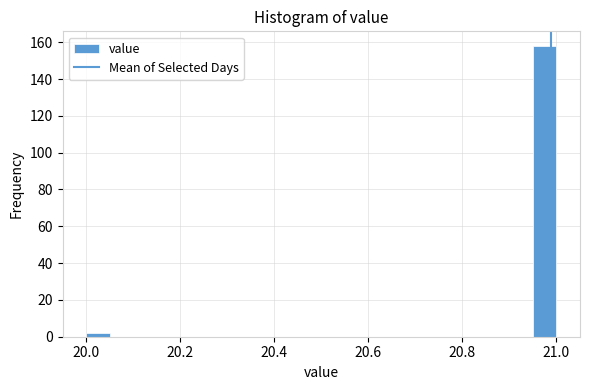

Around what value on the x-axis is the tallest bar? Give the approximate position of its centre, as read against the axis.

20.98